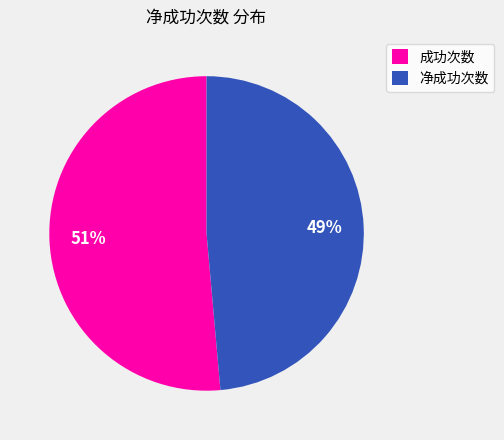

Which has a higher value, 净成功次数 or 成功次数?

成功次数